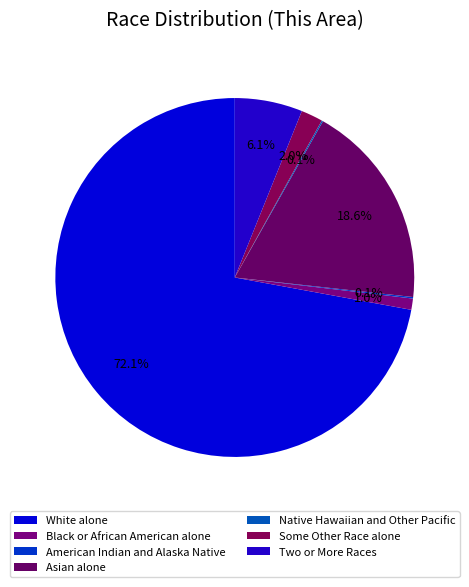

How many segments does this pie chart have?

7